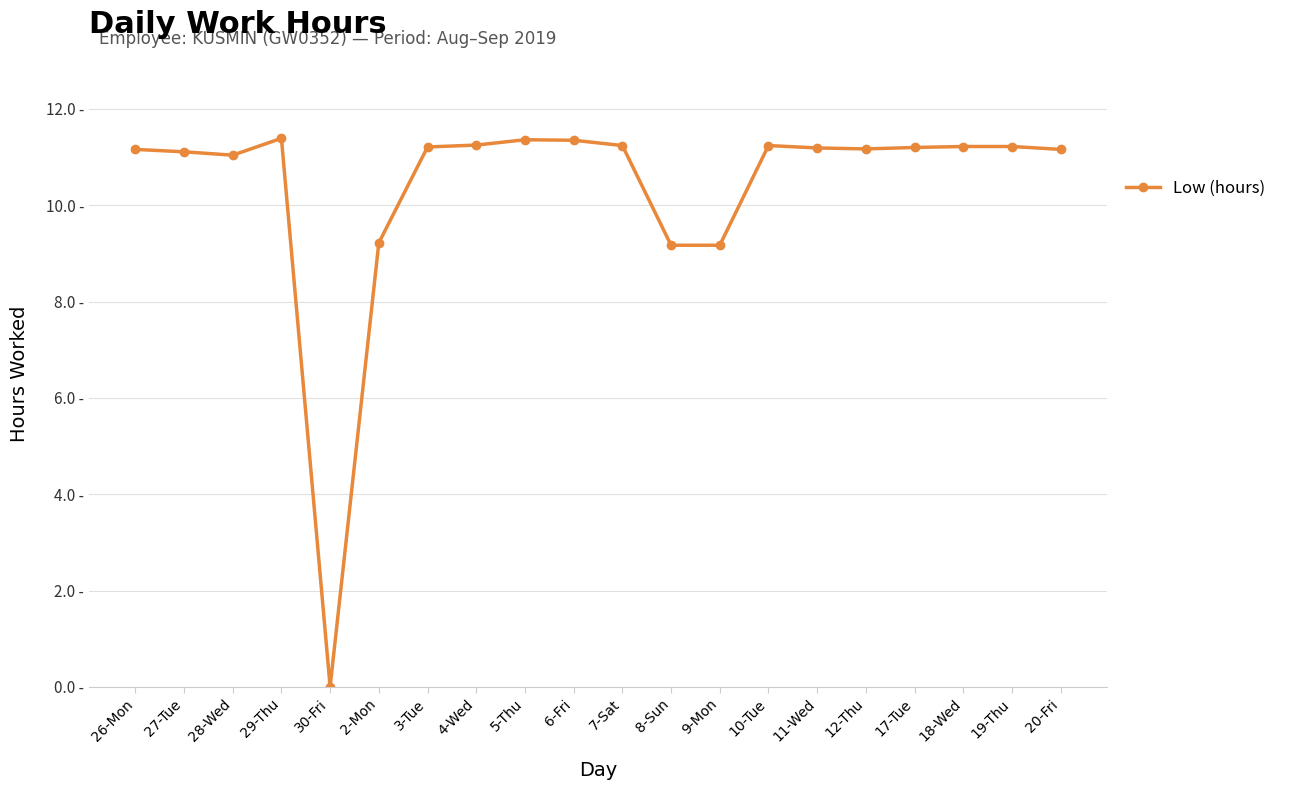

Does the chart have visible grid lines?

Yes